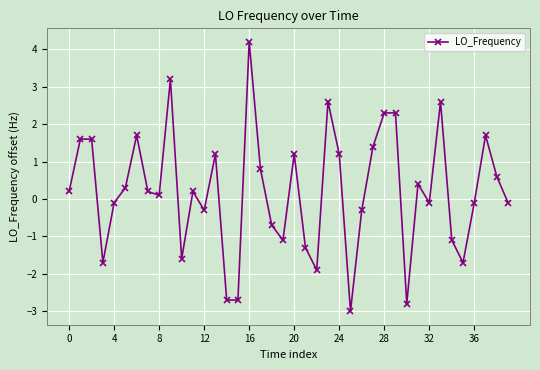

What is the difference between the second highest and minimum values?

6.2